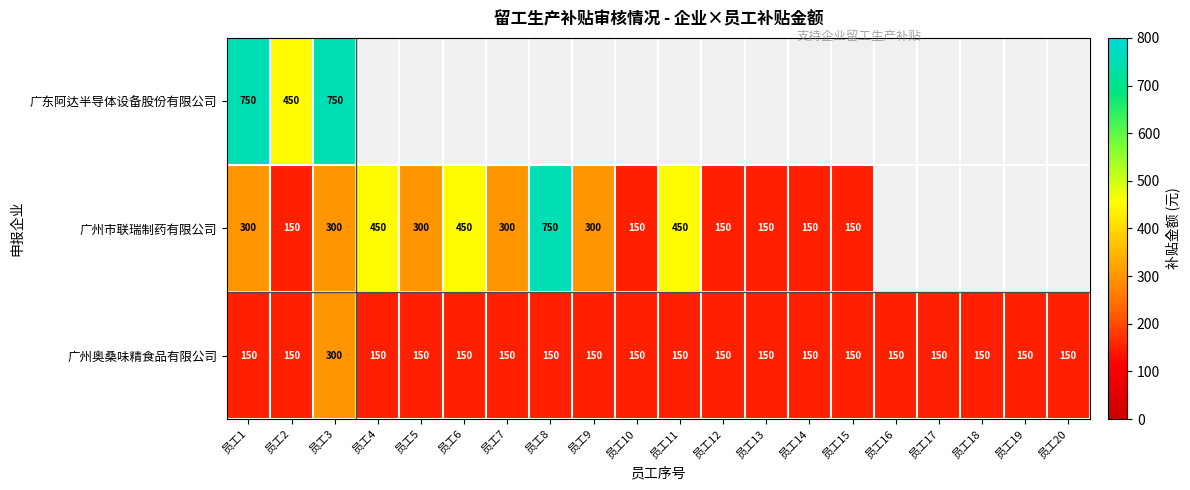

What is the minimum value shown in the chart?

150.0